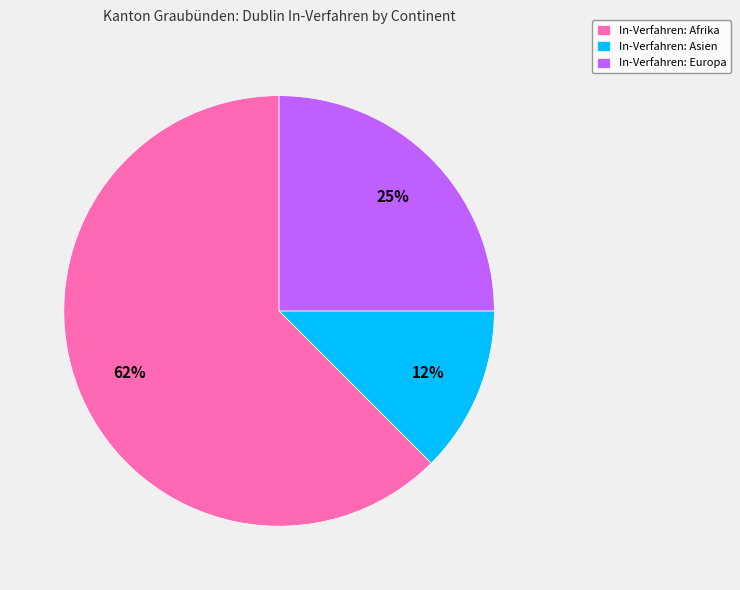

Which category has the biggest portion of the pie?

In-Verfahren: Afrika